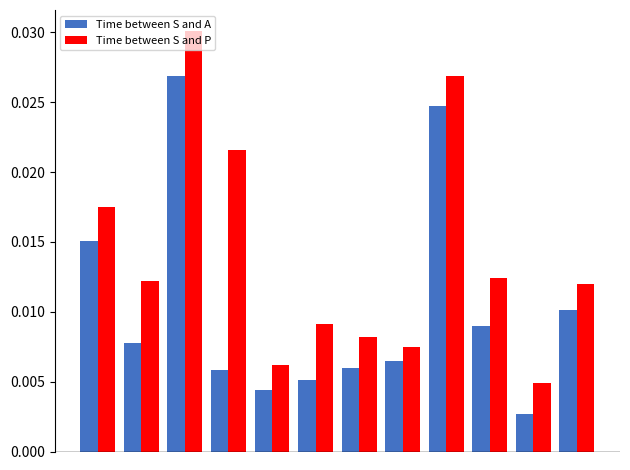

At how many categories does at least one series exceed 0?

12